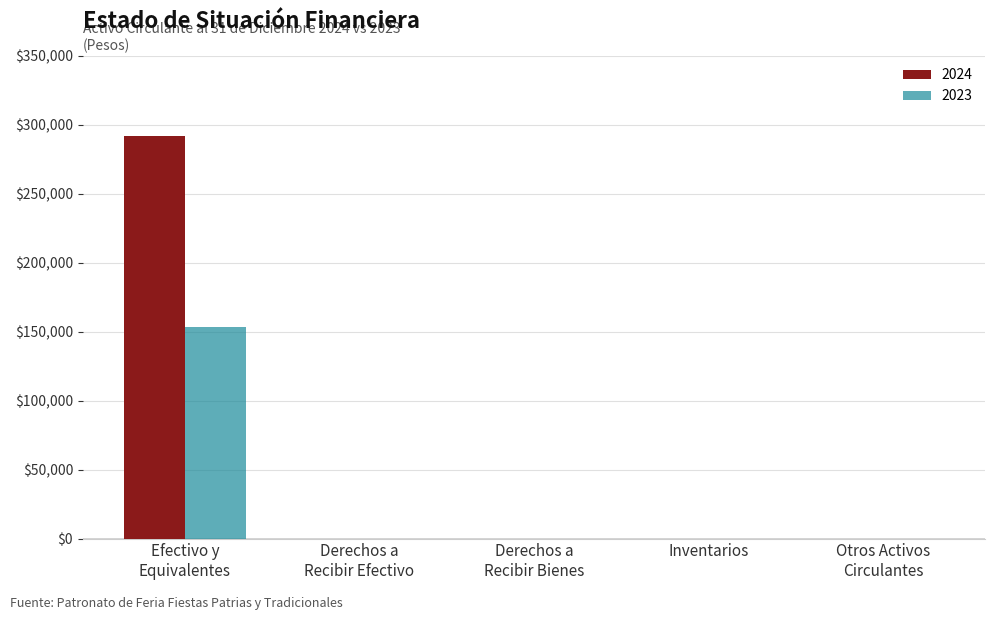

How many data points in 2024 are above 0?

1